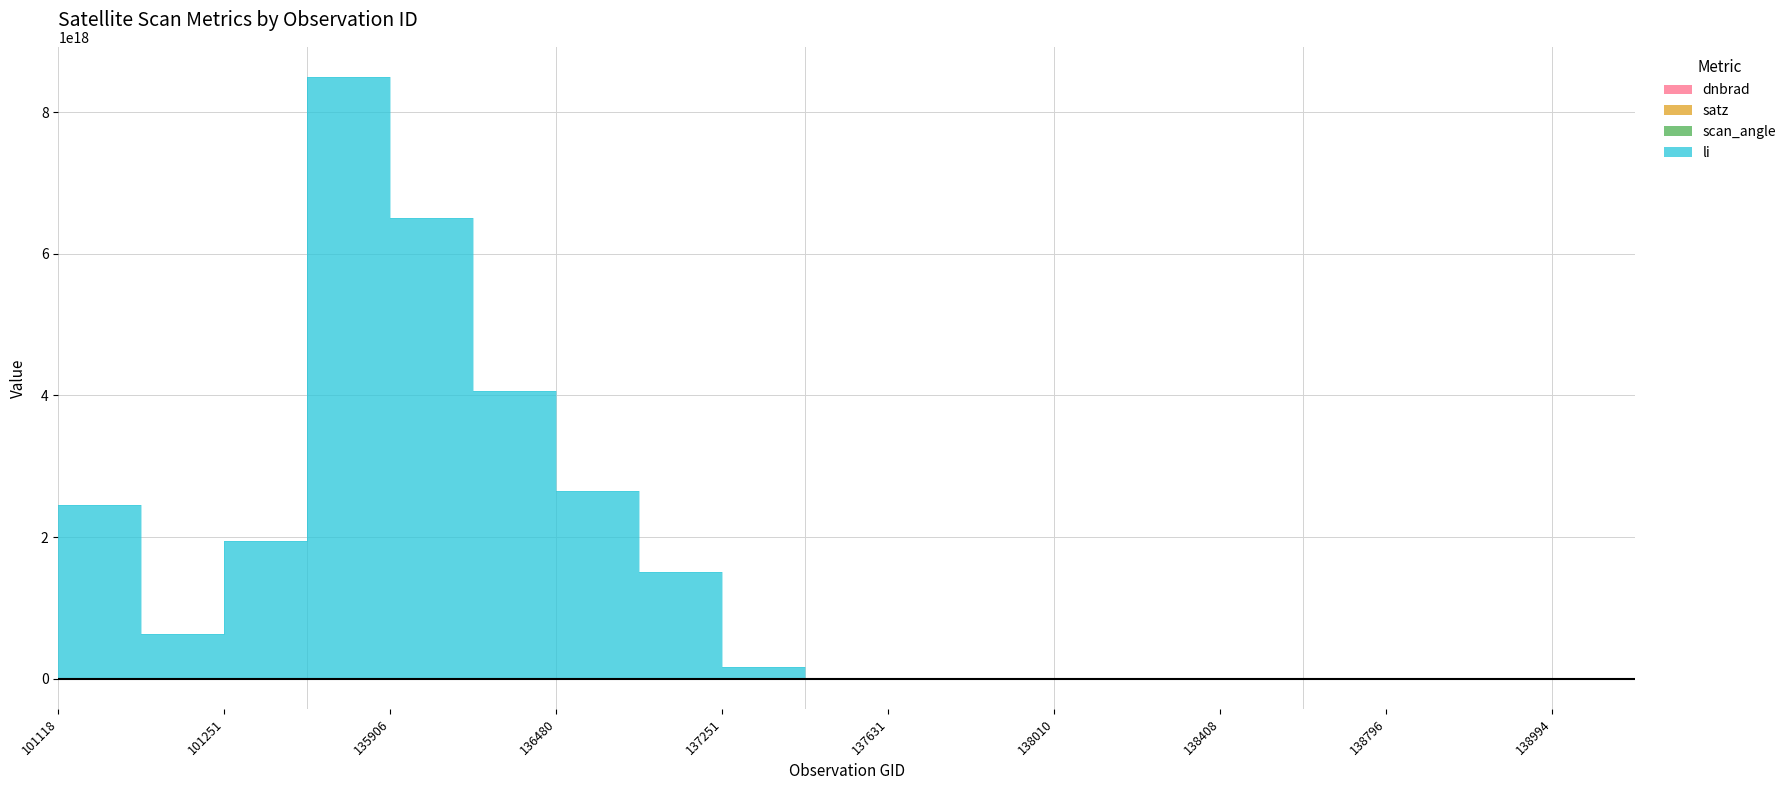

How many data points in satz are less than 94?

10